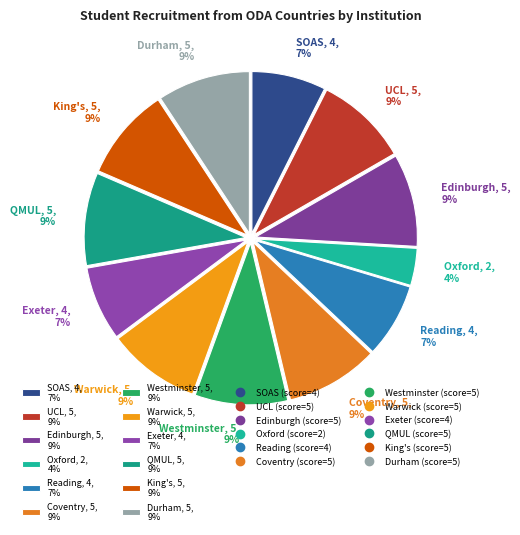

What is the smallest slice in the pie chart?

Oxford, 2, 4%